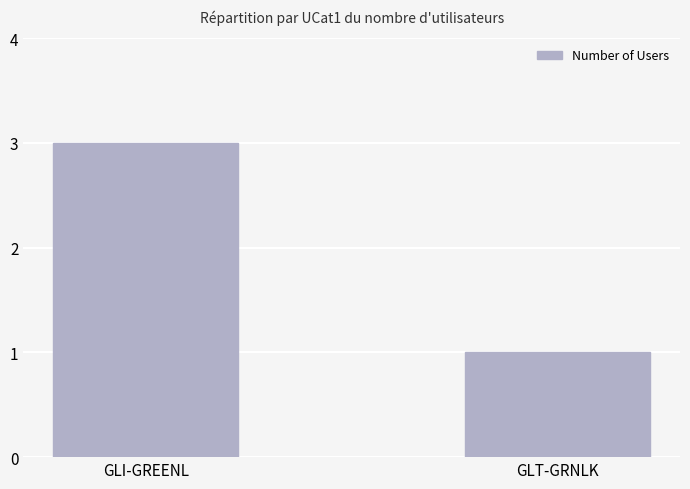

Reading right to left, extract all data points from this chart.

GLT-GRNLK=1	GLI-GREENL=3